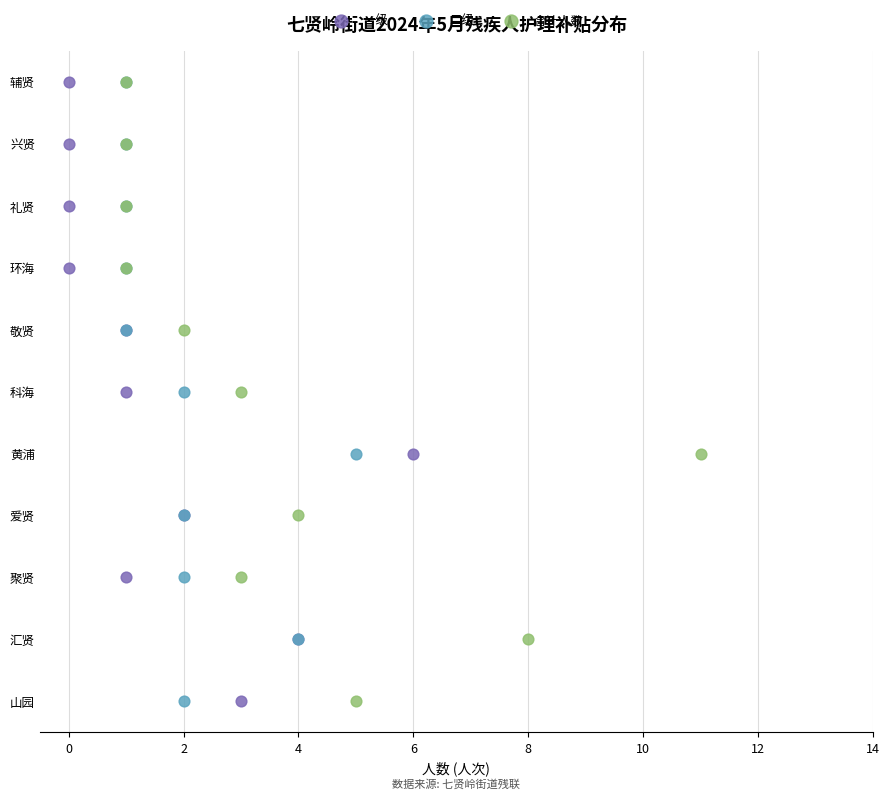

What are all the series names shown in the legend?

一级, 二级, 合计人数